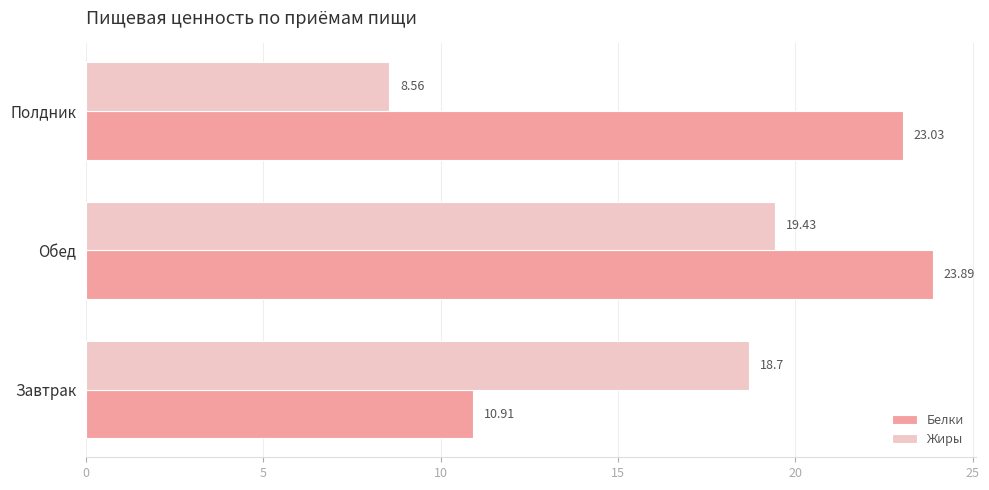

Between Завтрак and Полдник, which series saw the biggest shift?

Белки